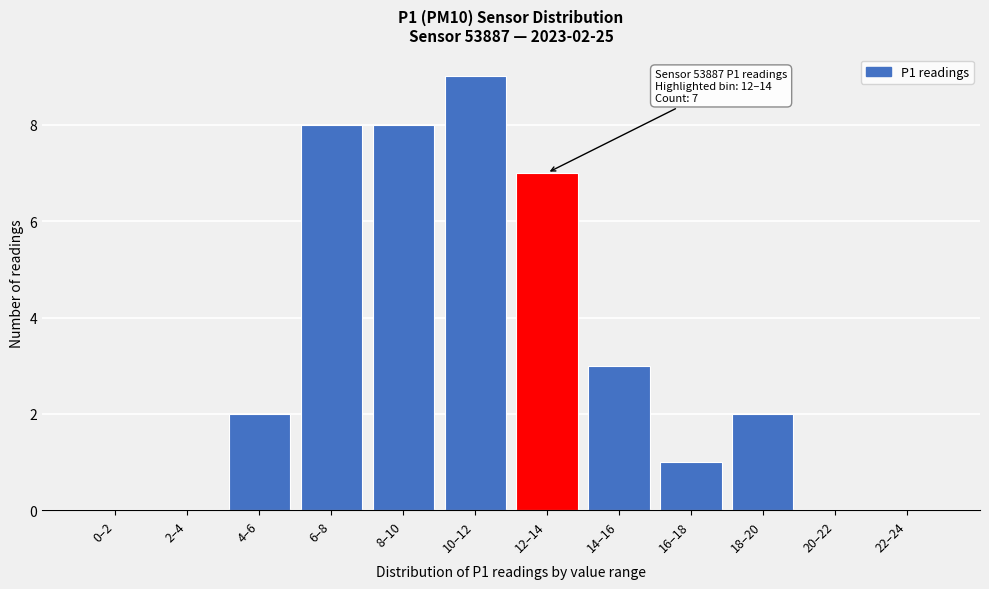

Reading left to right, what are all the values shown in this chart?

0–2=0	2–4=0	4–6=2	6–8=8	8–10=8	10–12=9	12–14=7	14–16=3	16–18=1	18–20=2	20–22=0	22–24=0